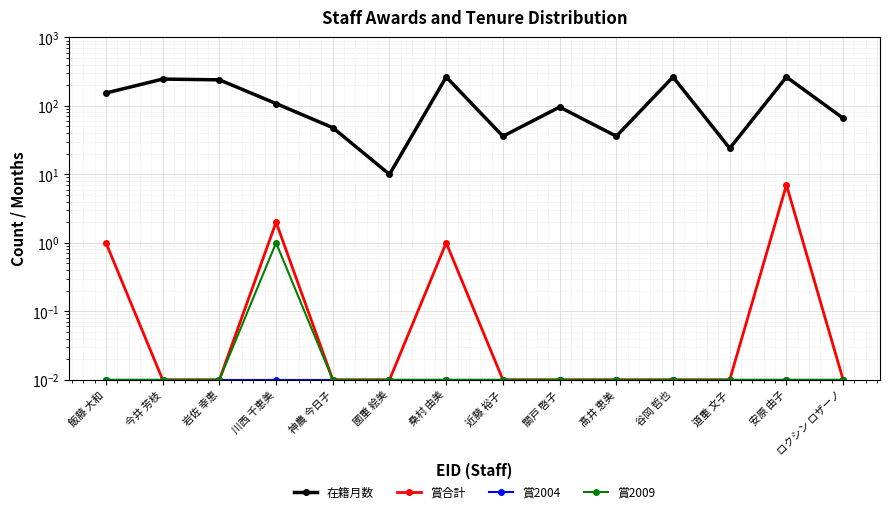

True or false: 在籍月数 and 賞2004 intersect in this chart.

False